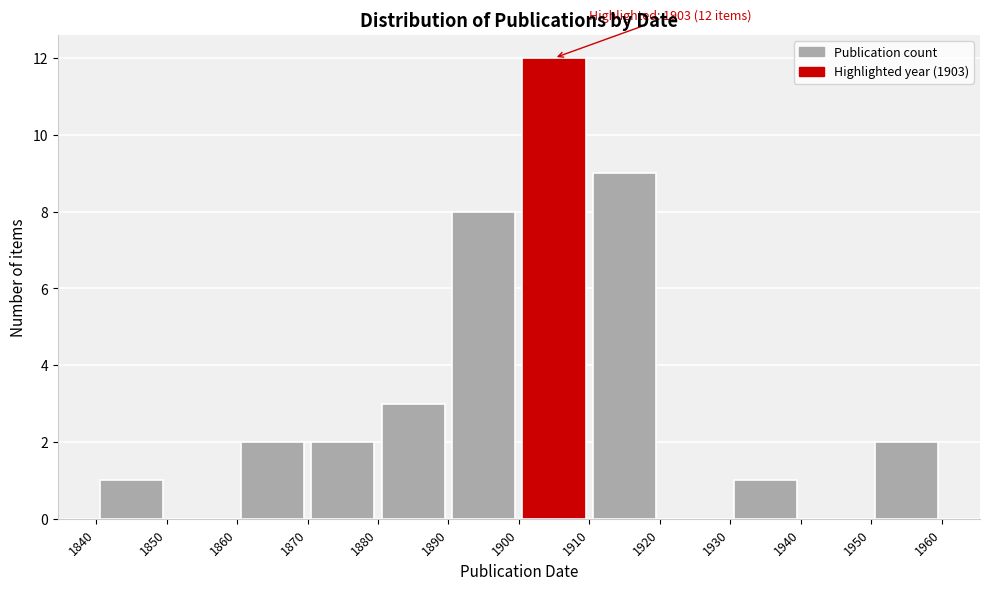

Over which range of the x-axis is the bar tallest?

1900 to 1910